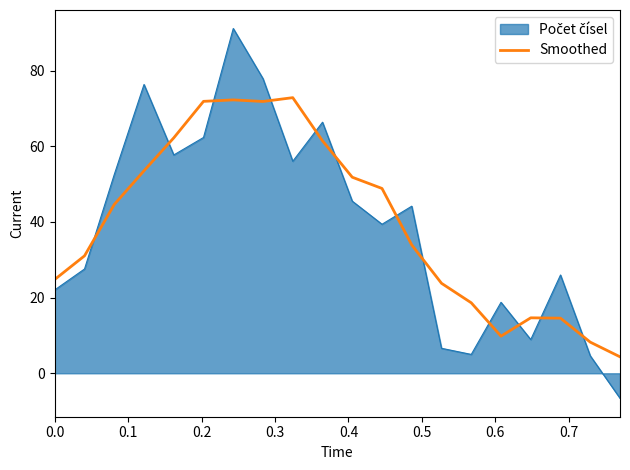

What is the greatest value displayed?

91.1